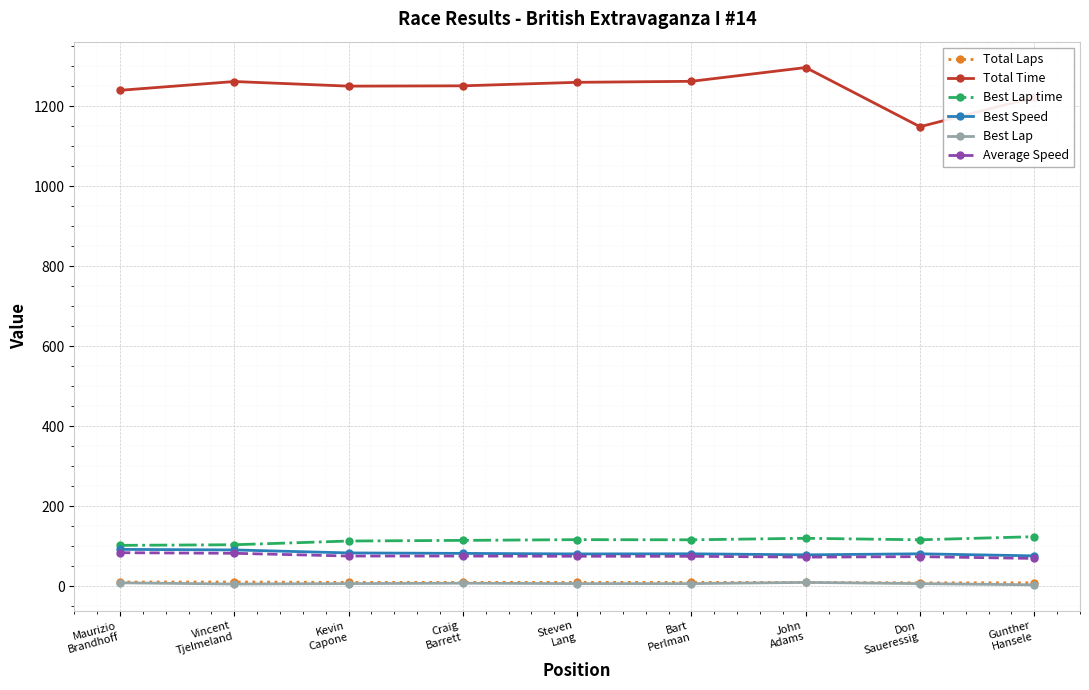

Which series has the largest total across all categories?

Total Time